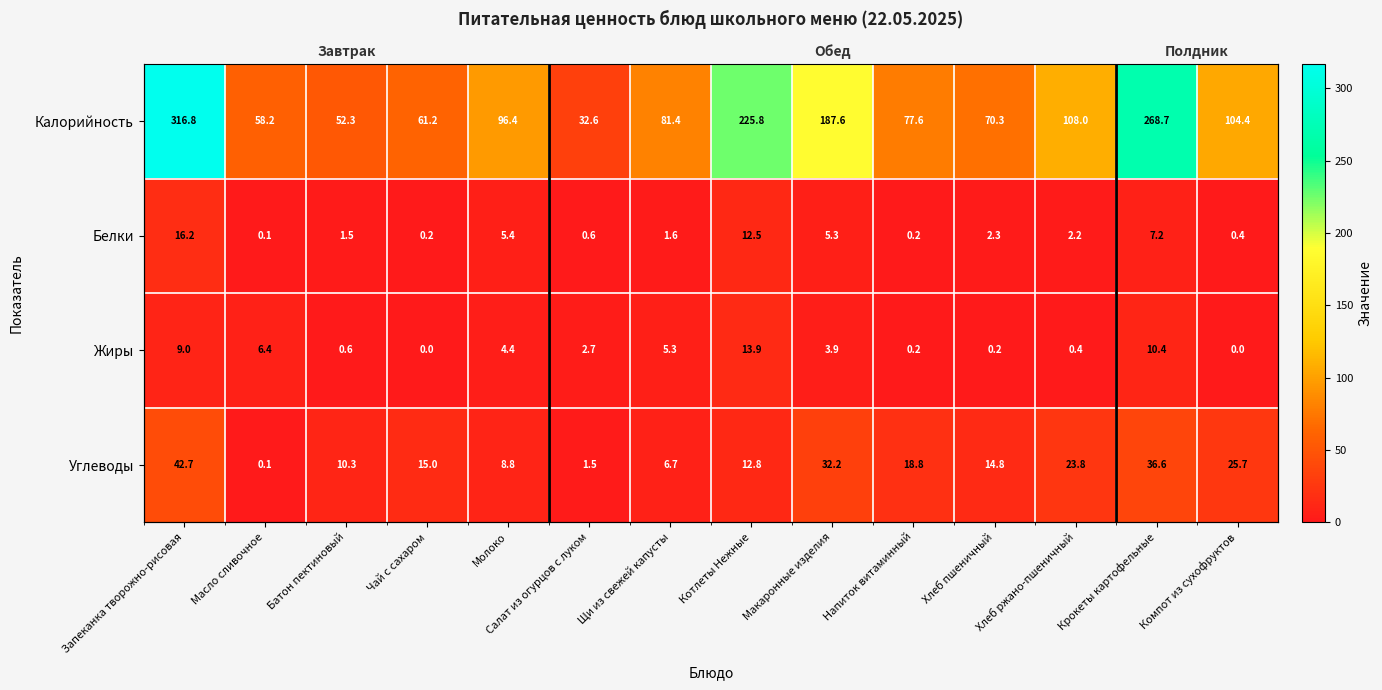

What value does the Углеводы series have at Батон пектиновый?

10.3